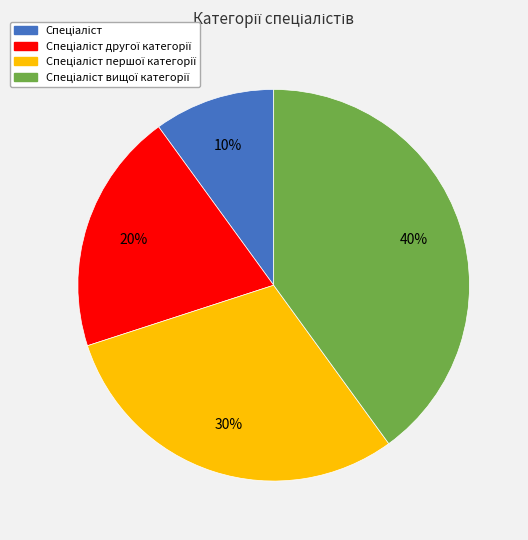

Does any single category account for the majority?

No